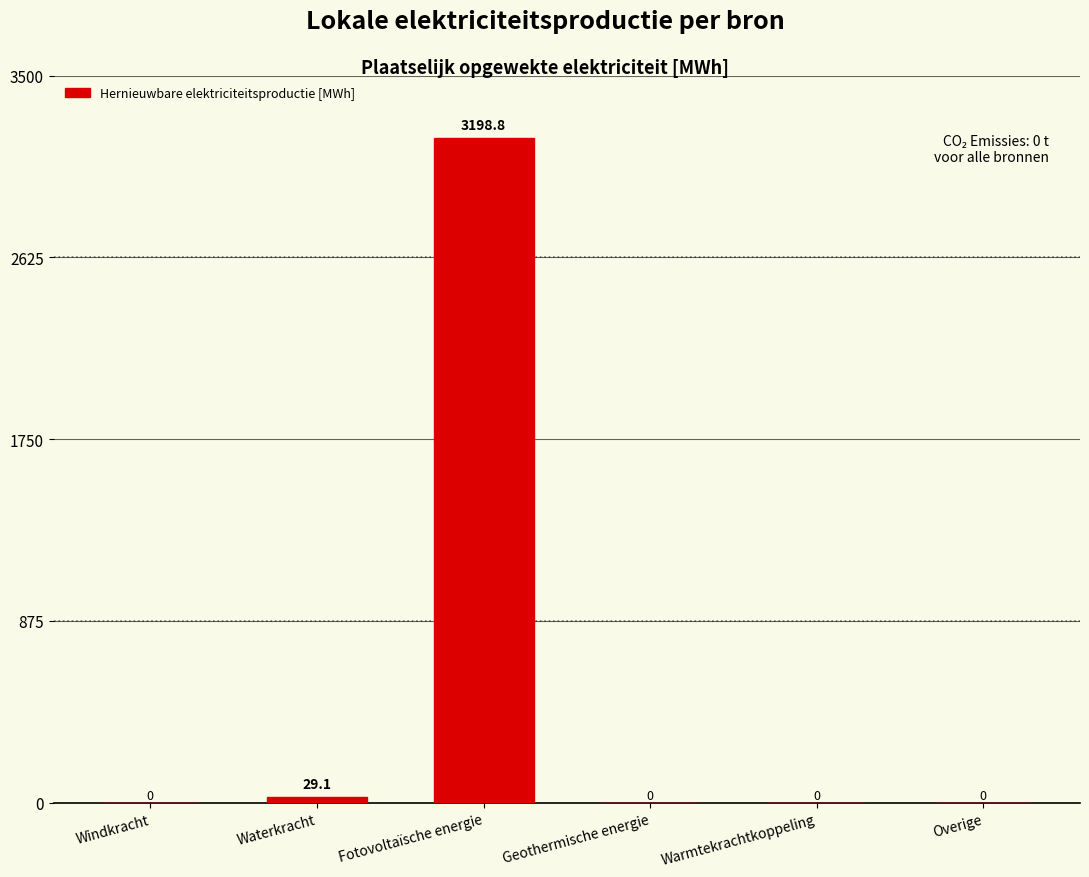

What is the sum of the values at Warmtekrachtkoppeling and Waterkracht?

29.1